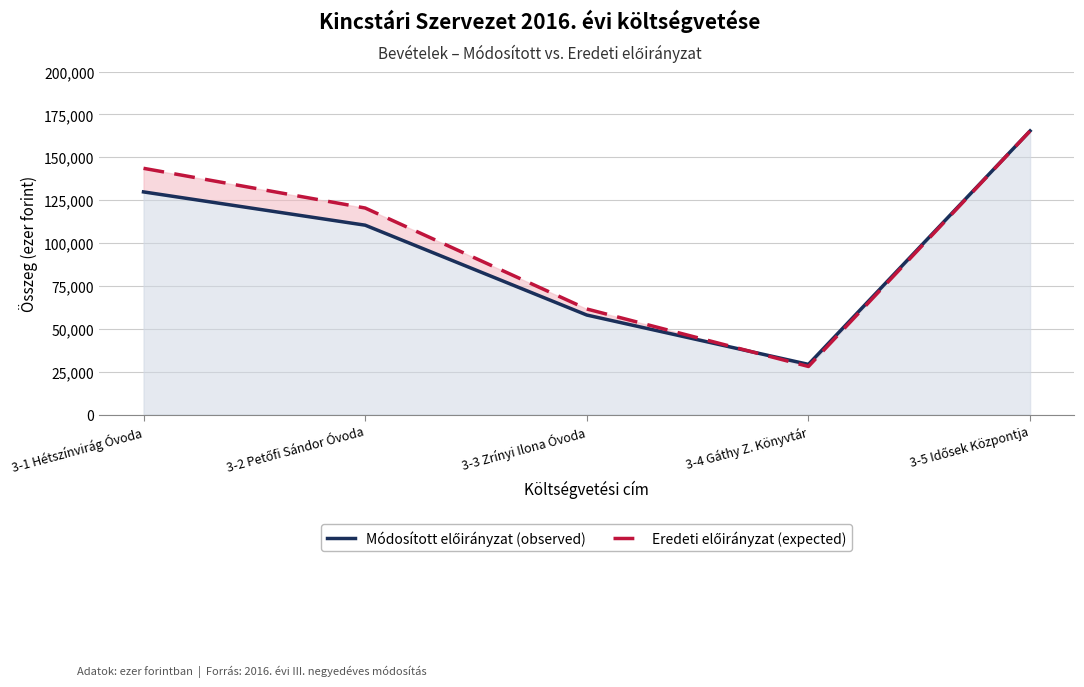

True or false: Eredeti előirányzat (expected) has a value of 18411 at 3-3 Zrínyi Ilona Óvoda.

False